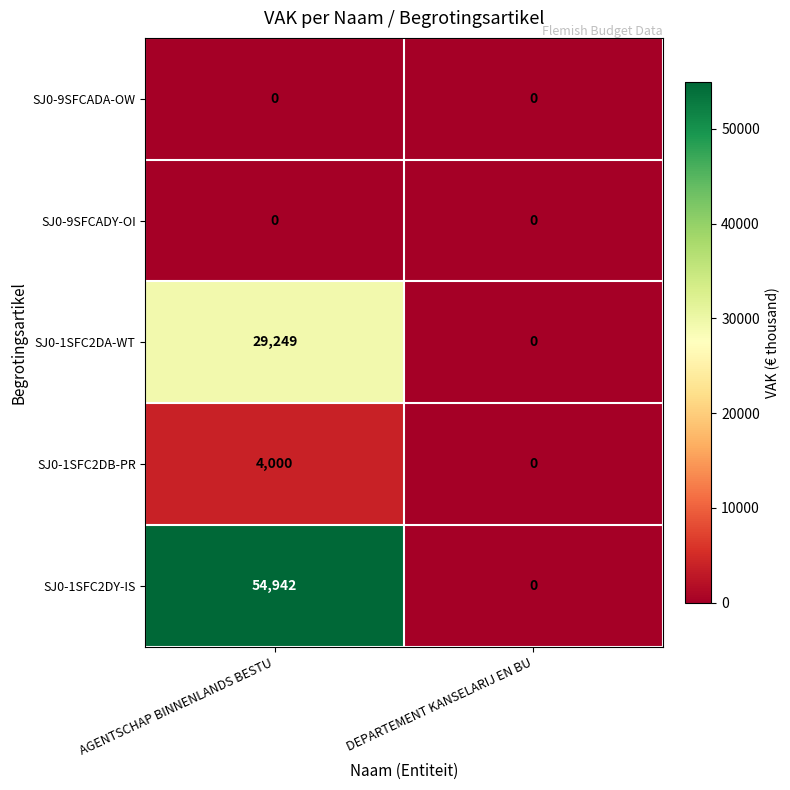

What is the maximum value for SJ0-1SFC2DY-IS?

54942